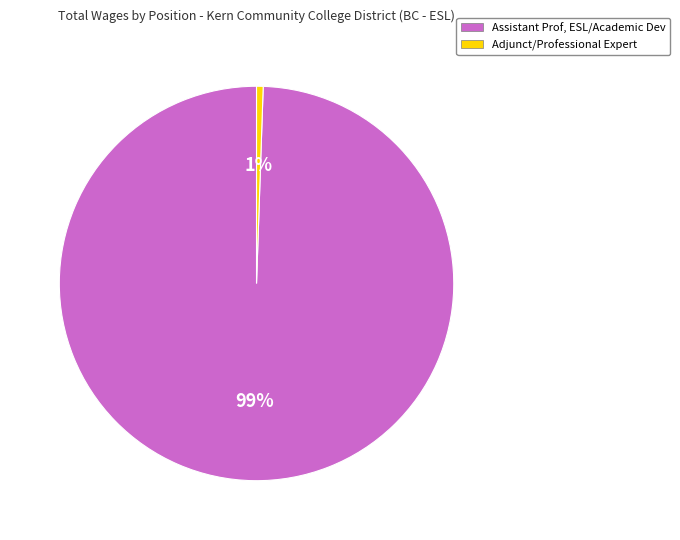

Between Assistant Prof, ESL/Academic Dev and Adjunct/Professional Expert, which is larger?

Assistant Prof, ESL/Academic Dev